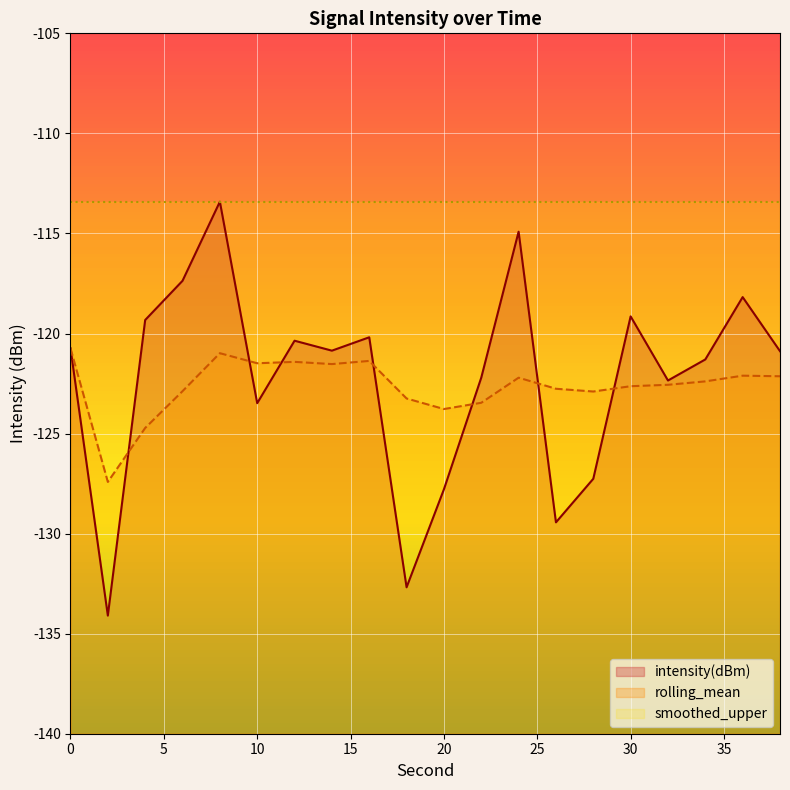

What is the lowest value of the intensity(dBm) series?

-134.1